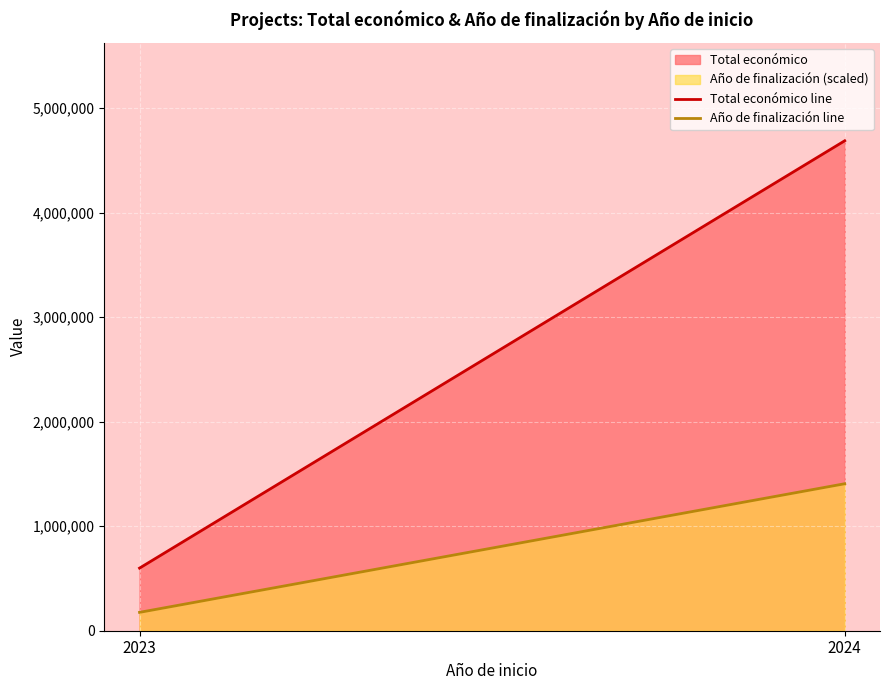

Reading right to left, extract all data points from this chart.

Total económico line: 2024=4687236.0	2023=598909.0
Año de finalización line: 2024=1406170.8	2023=175684.6